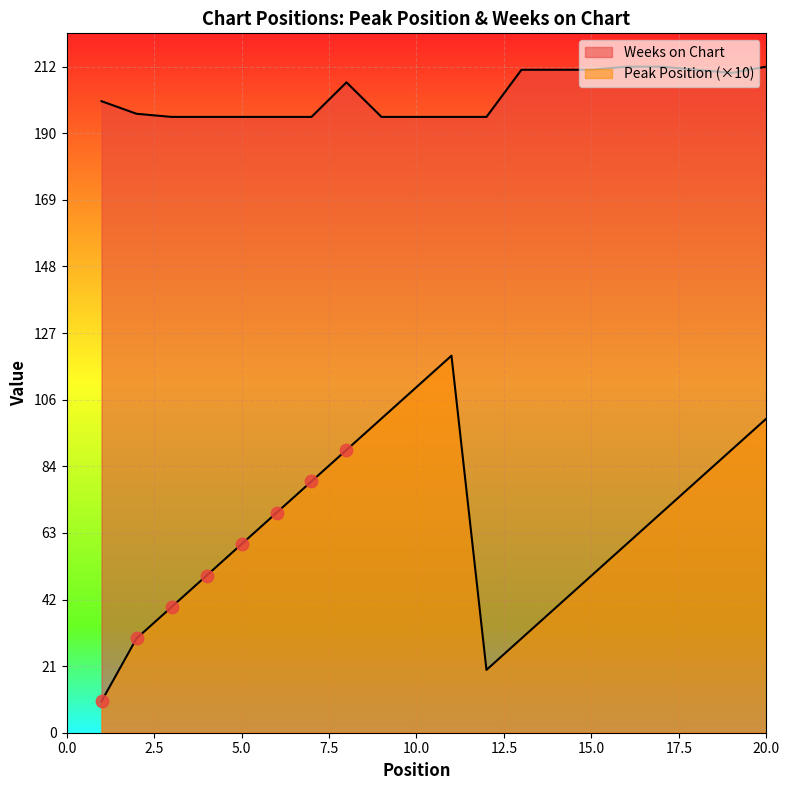

Which series has the largest Y range (max minus min)?

Peak Position